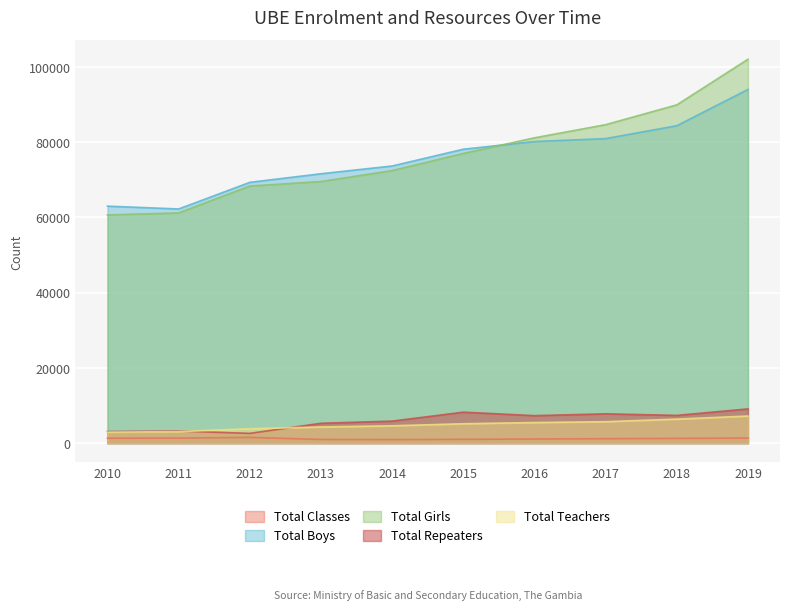

Reading left to right, transcribe all the data shown in this chart.

Total Classes: 2010=1318	2011=1358	2012=1540	2013=987	2014=945	2015=1015	2016=1101	2017=1195	2018=1271	2019=1357
Total Boys: 2010=62994	2011=62240	2012=69315	2013=71601	2014=73664	2015=78119	2016=80163	2017=80945	2018=84371	2019=94010
Total Girls: 2010=60663	2011=61194	2012=68340	2013=69533	2014=72445	2015=77005	2016=81153	2017=84647	2018=89907	2019=102037
Total Repeaters: 2010=3091	2011=3224	2012=2604	2013=5285	2014=5861	2015=8237	2016=7315	2017=7795	2018=7383	2019=9107
Total Teachers: 2010=2914	2011=3065	2012=3835	2013=4300	2014=4618	2015=5161	2016=5481	2017=5705	2018=6389	2019=7210